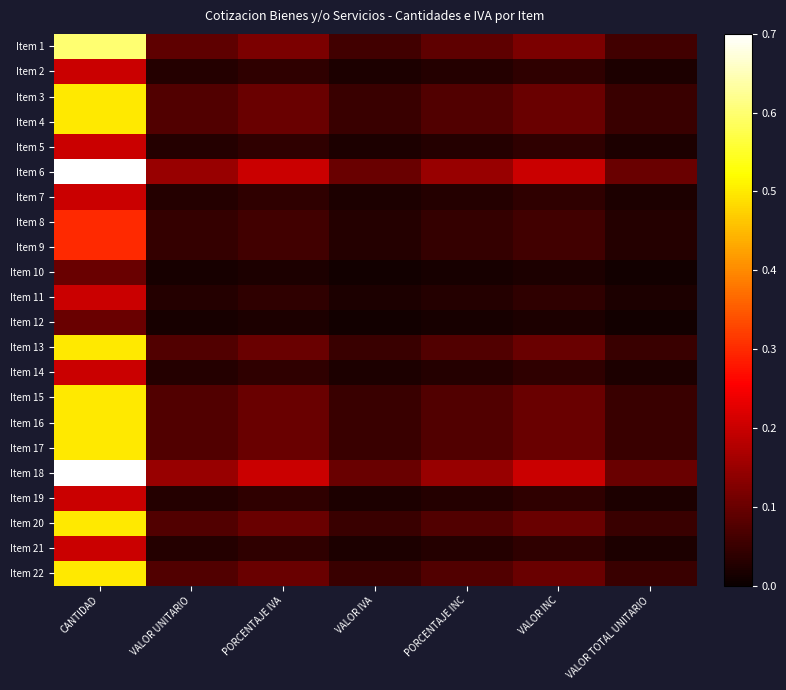

Which series changed the most between CANTIDAD and VALOR IVA?

Item 6